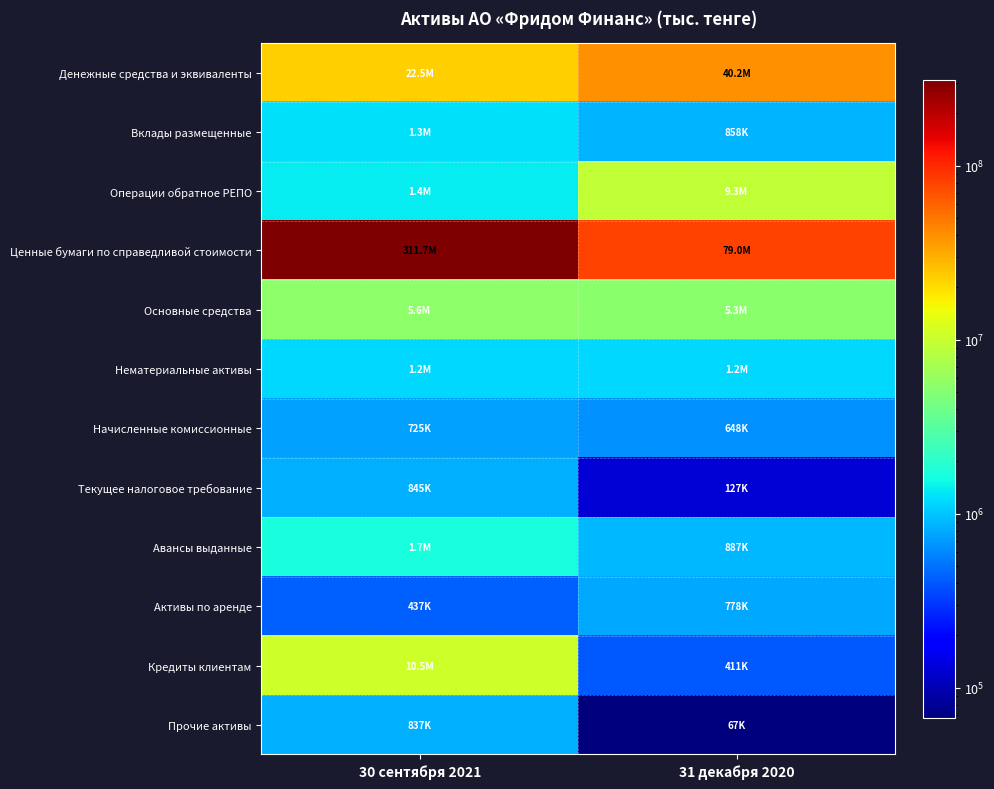

Reading right to left, extract all data points from this chart.

Денежные средства и эквиваленты: 31 декабря 2020=40211983	30 сентября 2021=22498512
Вклады размещенные: 31 декабря 2020=857812	30 сентября 2021=1262140
Операции обратное РЕПО: 31 декабря 2020=9316677	30 сентября 2021=1366181
Ценные бумаги по справедливой стоимости: 31 декабря 2020=78983143	30 сентября 2021=311671687
Основные средства: 31 декабря 2020=5283166	30 сентября 2021=5578520
Нематериальные активы: 31 декабря 2020=1174450	30 сентября 2021=1151800
Начисленные комиссионные: 31 декабря 2020=647944	30 сентября 2021=725174
Текущее налоговое требование: 31 декабря 2020=127115	30 сентября 2021=844941
Авансы выданные: 31 декабря 2020=887085	30 сентября 2021=1657744
Активы по аренде: 31 декабря 2020=778019	30 сентября 2021=437380
Кредиты клиентам: 31 декабря 2020=411444	30 сентября 2021=10479929
Прочие активы: 31 декабря 2020=67388	30 сентября 2021=836672